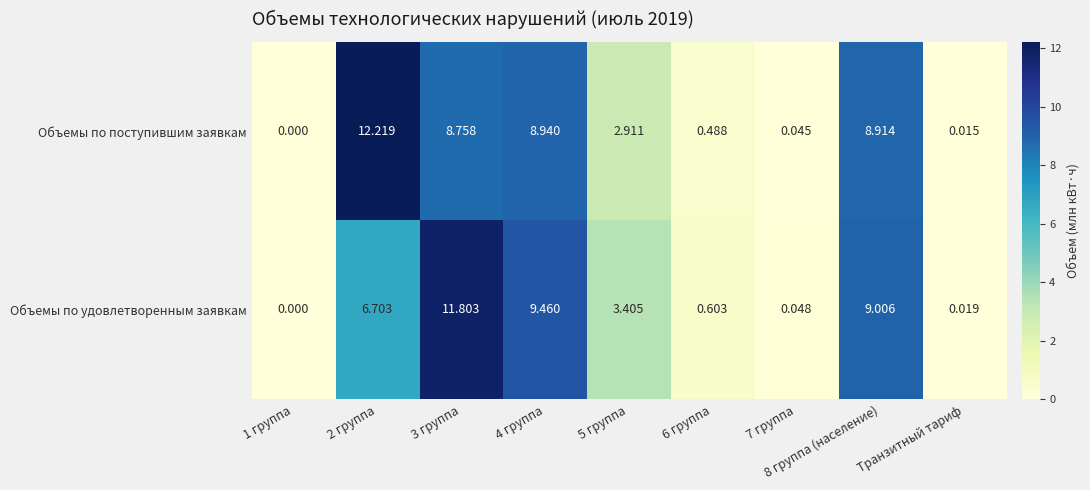

Count the number of categories in the chart.

9